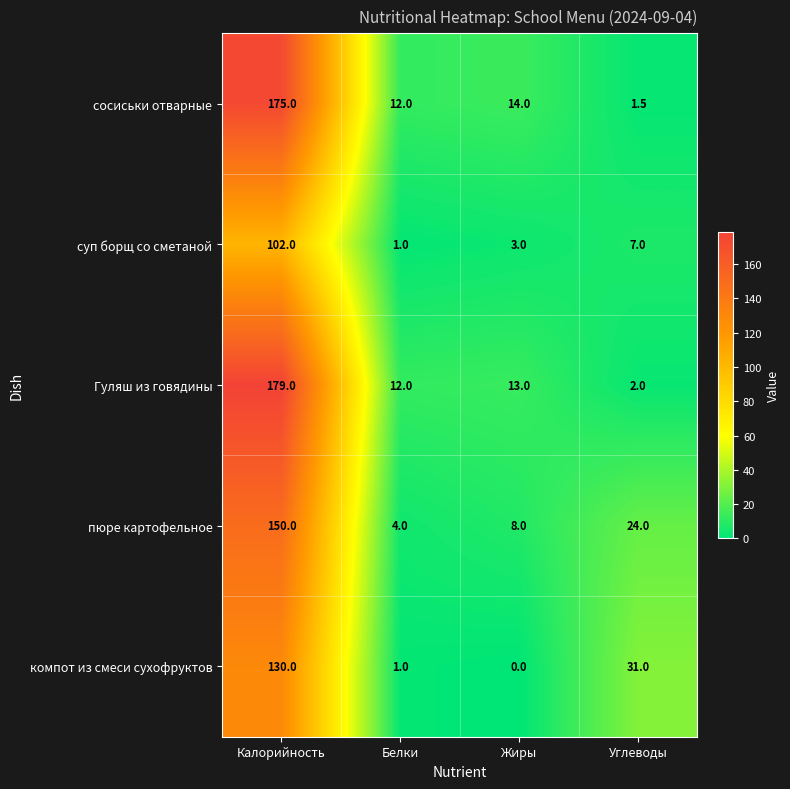

List the labels in order of суп борщ со сметаной value, smallest first.

Белки, Жиры, Углеводы, Калорийность